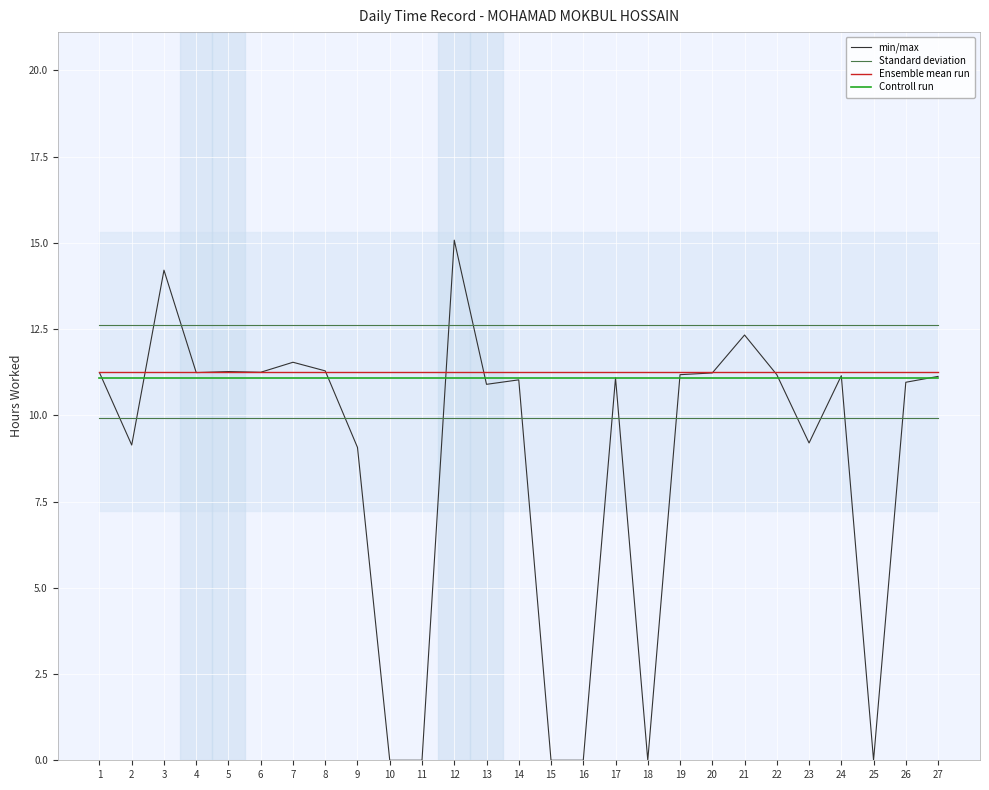

How many lines are shown in the chart?

4